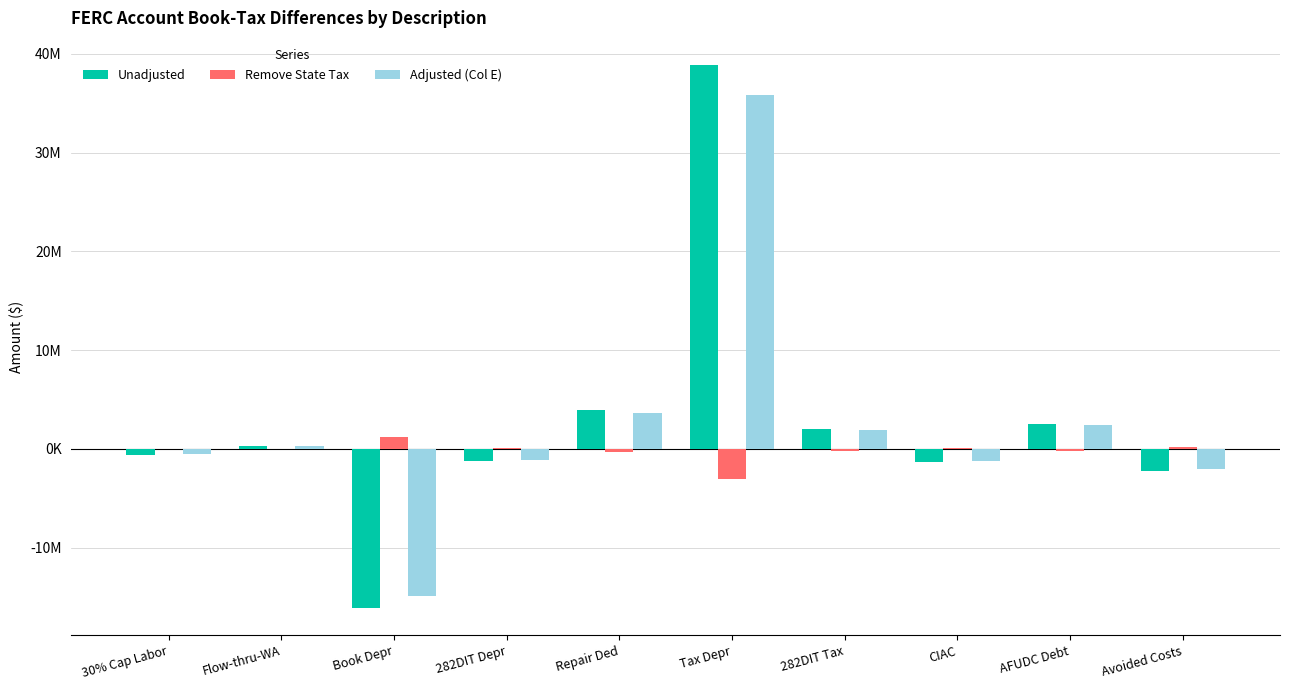

Does the chart contain stacked bars?

No